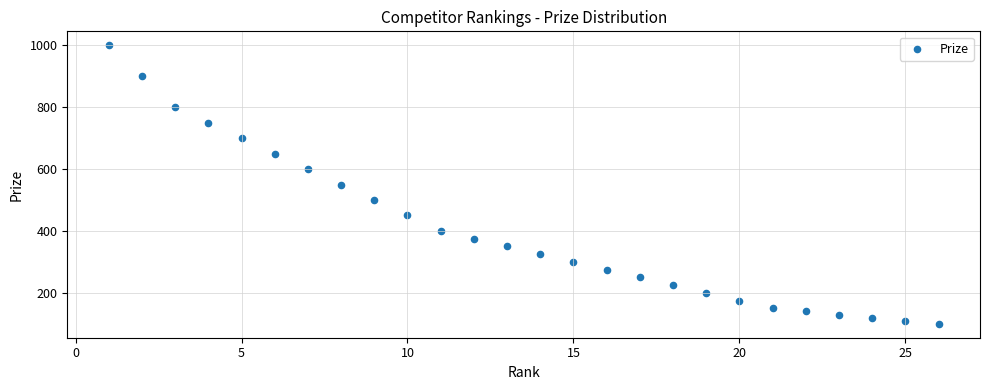

What is the range of X values (max minus min)?

25